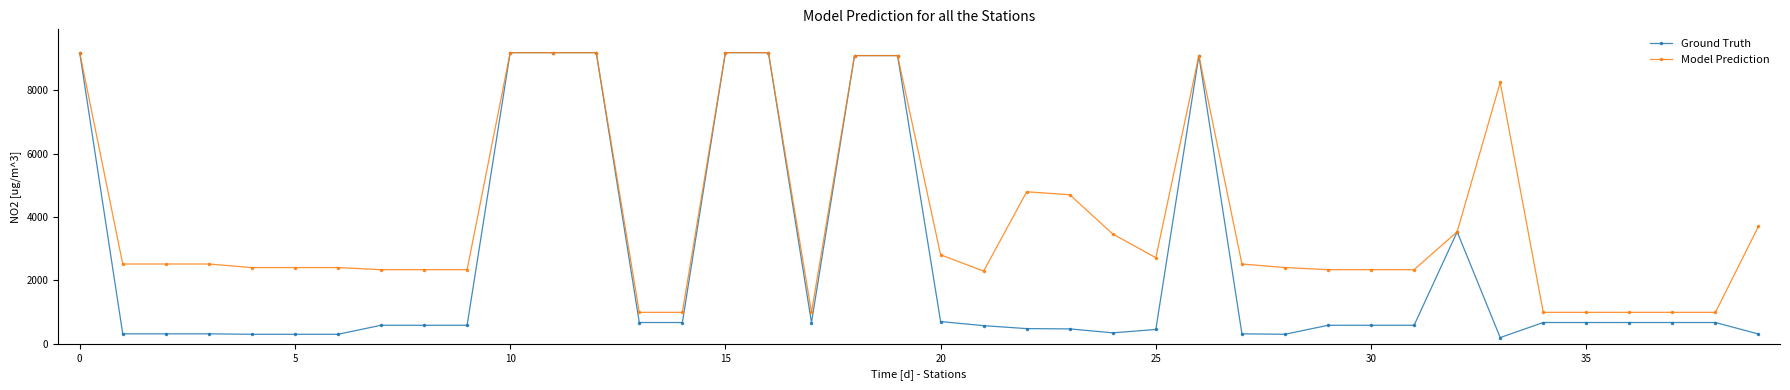

True or false: Model Prediction has more than 2 points higher than both neighbors.

True